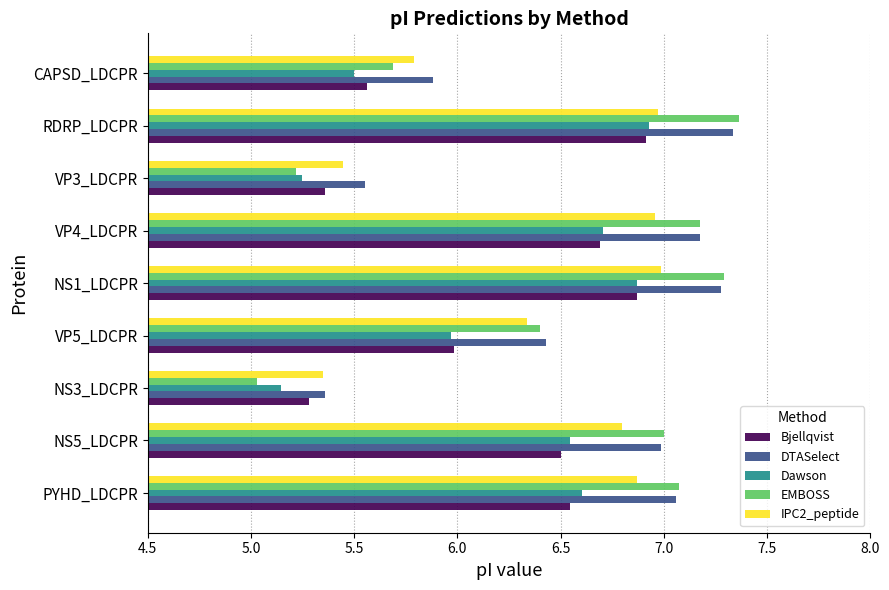

Which series changed the most between VP5_LDCPR and RDRP_LDCPR?

EMBOSS